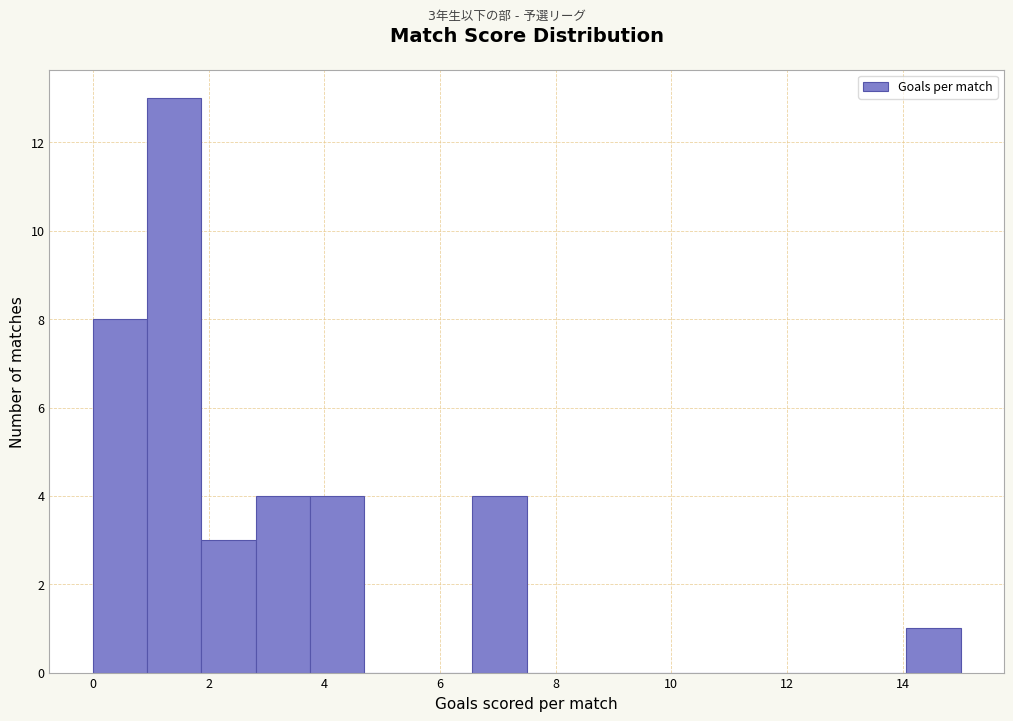

Over which range of the x-axis is the bar tallest?

1.0 to 1.8